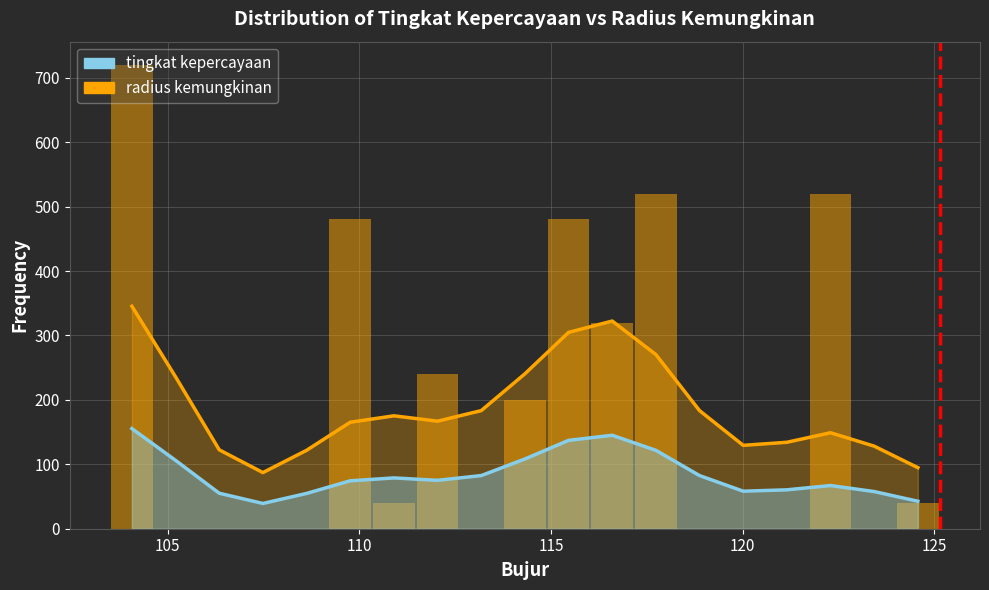

Which series has the widest spread of values?

radius kemungkinan